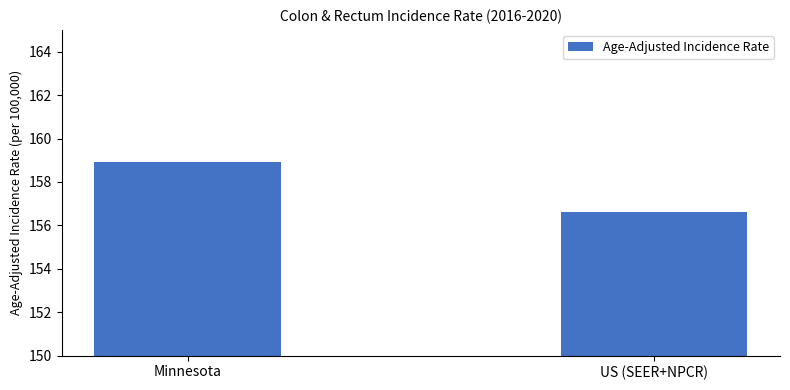

Are the bars horizontal?

No